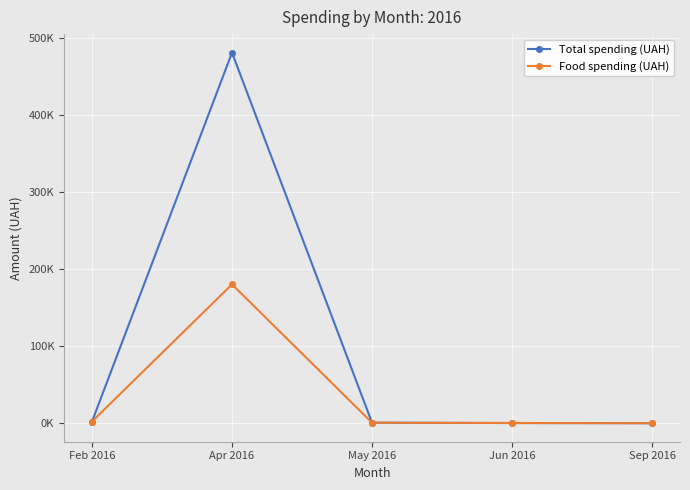

At which category does the chart reach its peak across all series?

Apr 2016